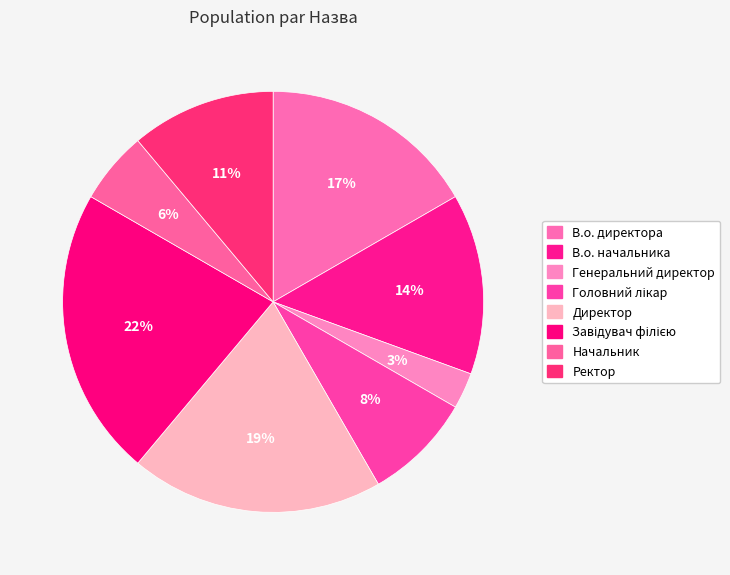

What is the largest slice in the pie chart?

Завідувач філією